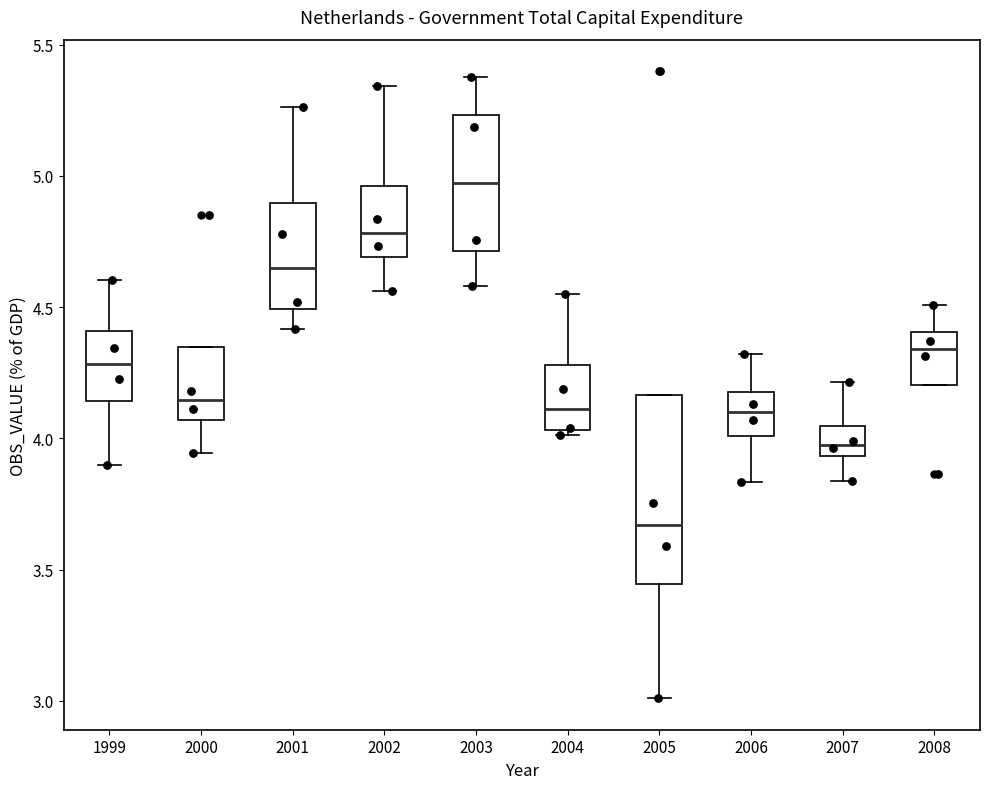

Reading left to right, read every box against the y-axis: the position of its median line, the range the box covers, and the ends of its whiskers. The values are not printed on the chart, so give them approximately, as read against the axis.

1999: median 4.30, box 4.15 to 4.40, whiskers 3.90 to 4.60
2000: median 4.15, box 4.05 to 4.35, whiskers 3.95 to 4.35
2001: median 4.65, box 4.50 to 4.90, whiskers 4.40 to 5.25
2002: median 4.80, box 4.70 to 4.95, whiskers 4.55 to 5.35
2003: median 4.95, box 4.70 to 5.25, whiskers 4.60 to 5.40
2004: median 4.10, box 4.05 to 4.30, whiskers 4.00 to 4.55
2005: median 3.65, box 3.45 to 4.15, whiskers 3.00 to 4.15
2006: median 4.10, box 4.00 to 4.20, whiskers 3.85 to 4.30
2007: median 4.00, box 3.95 to 4.05, whiskers 3.85 to 4.20
2008: median 4.35, box 4.20 to 4.40, whiskers 4.20 to 4.50